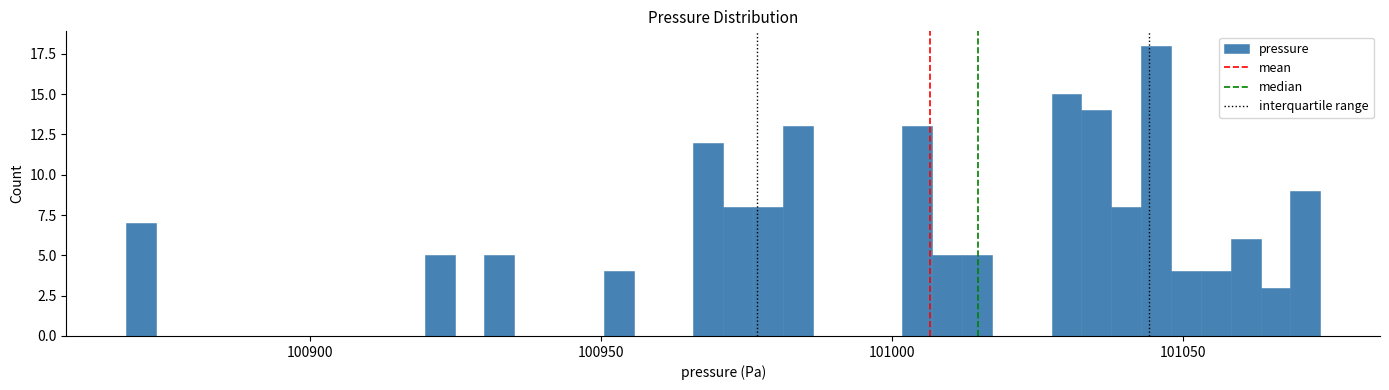

Read against the x-axis, roughly where is the centre of the tallest bar?

101045